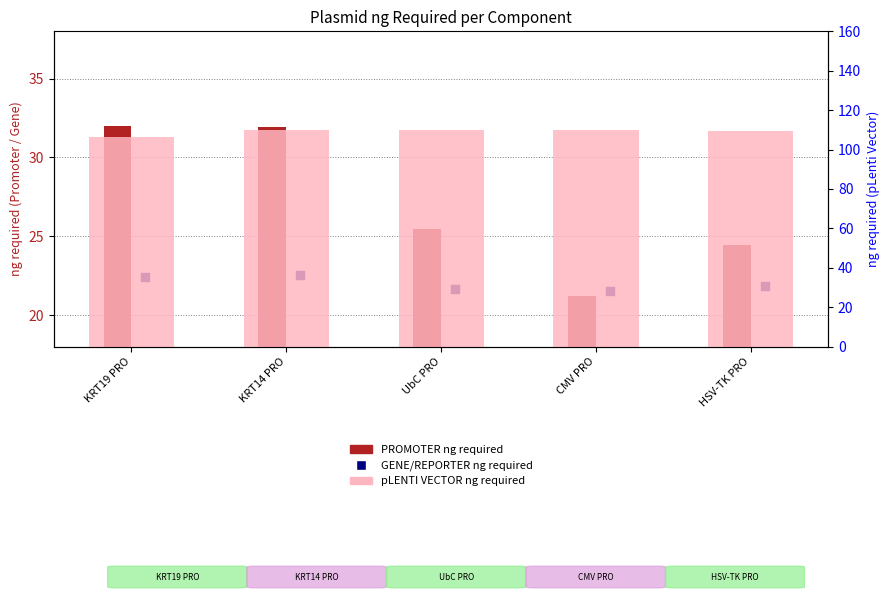

What is the total value across all series at CMV PRO?

152.4